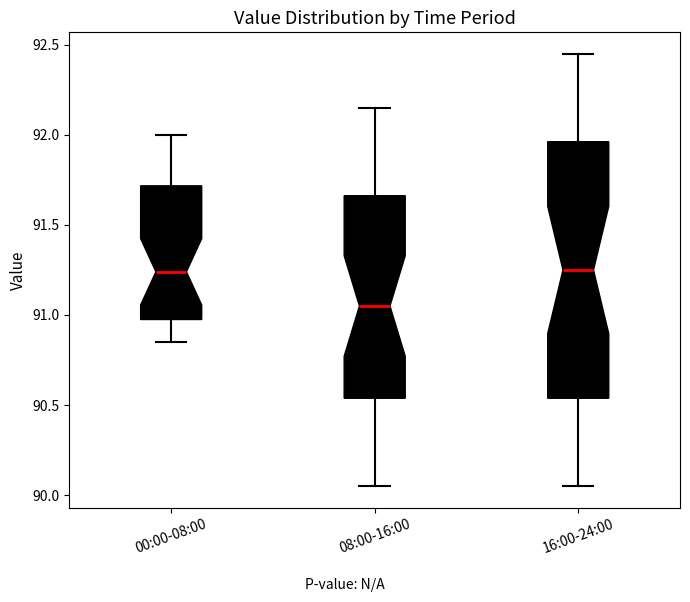

Comparing the boxes themselves (not the whiskers), which one is the tallest?

16:00-24:00